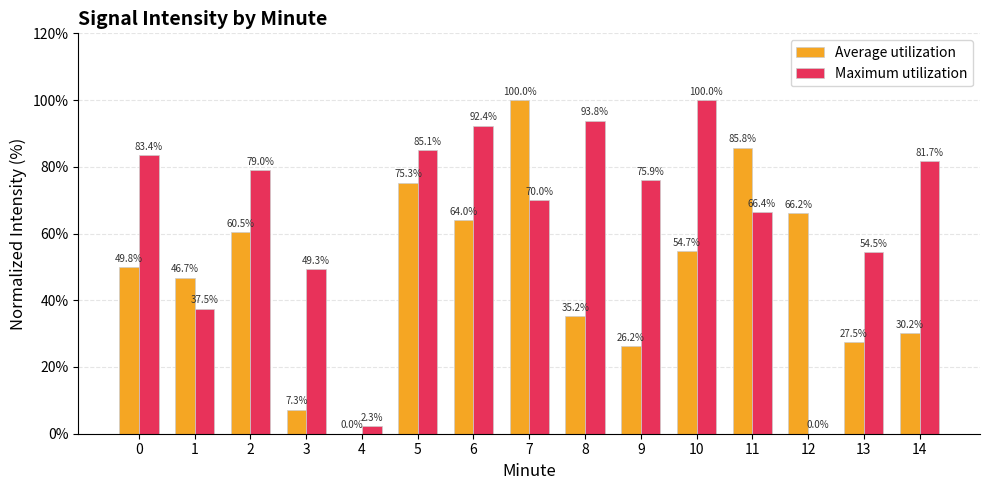

What are all the series names shown in the legend?

Average utilization, Maximum utilization